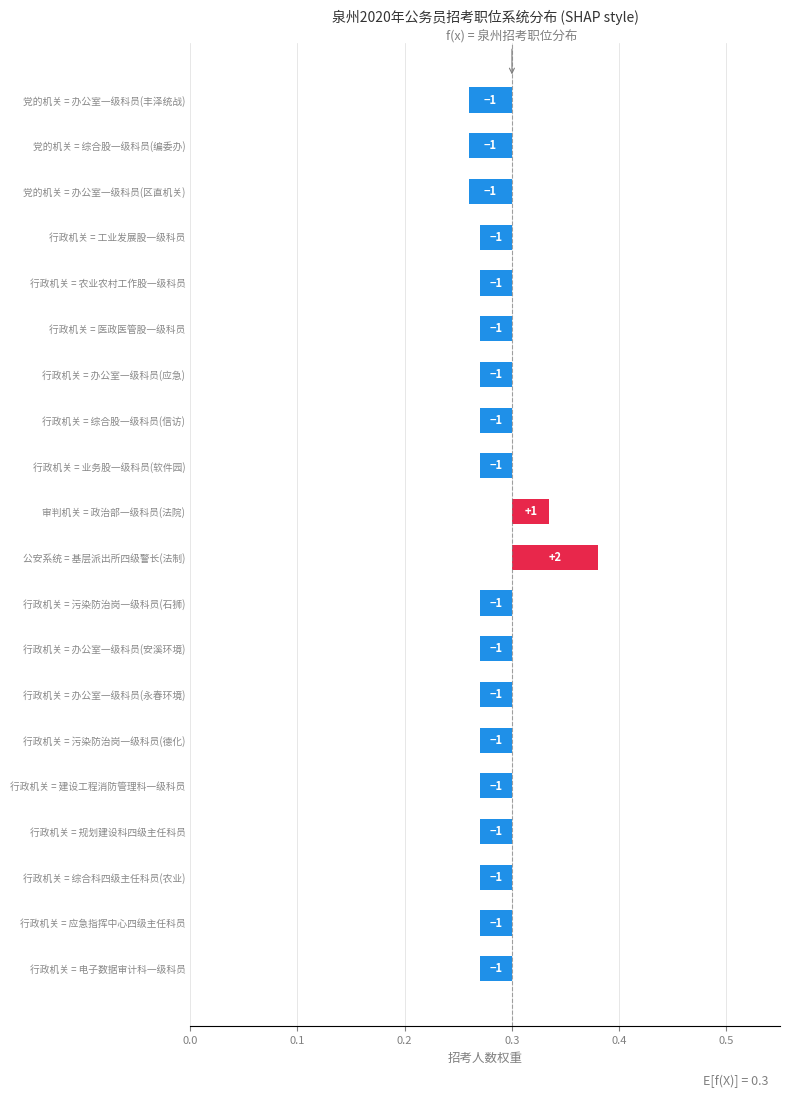

Reading left to right, transcribe all the data shown in this chart.

0.0	0.0	0.0	0.0	0.0	0.0	0.0	0.0	0.0	0.1	0.0	0.0	0.0	0.0	0.0	0.0	0.0	0.0	0.0	0.0